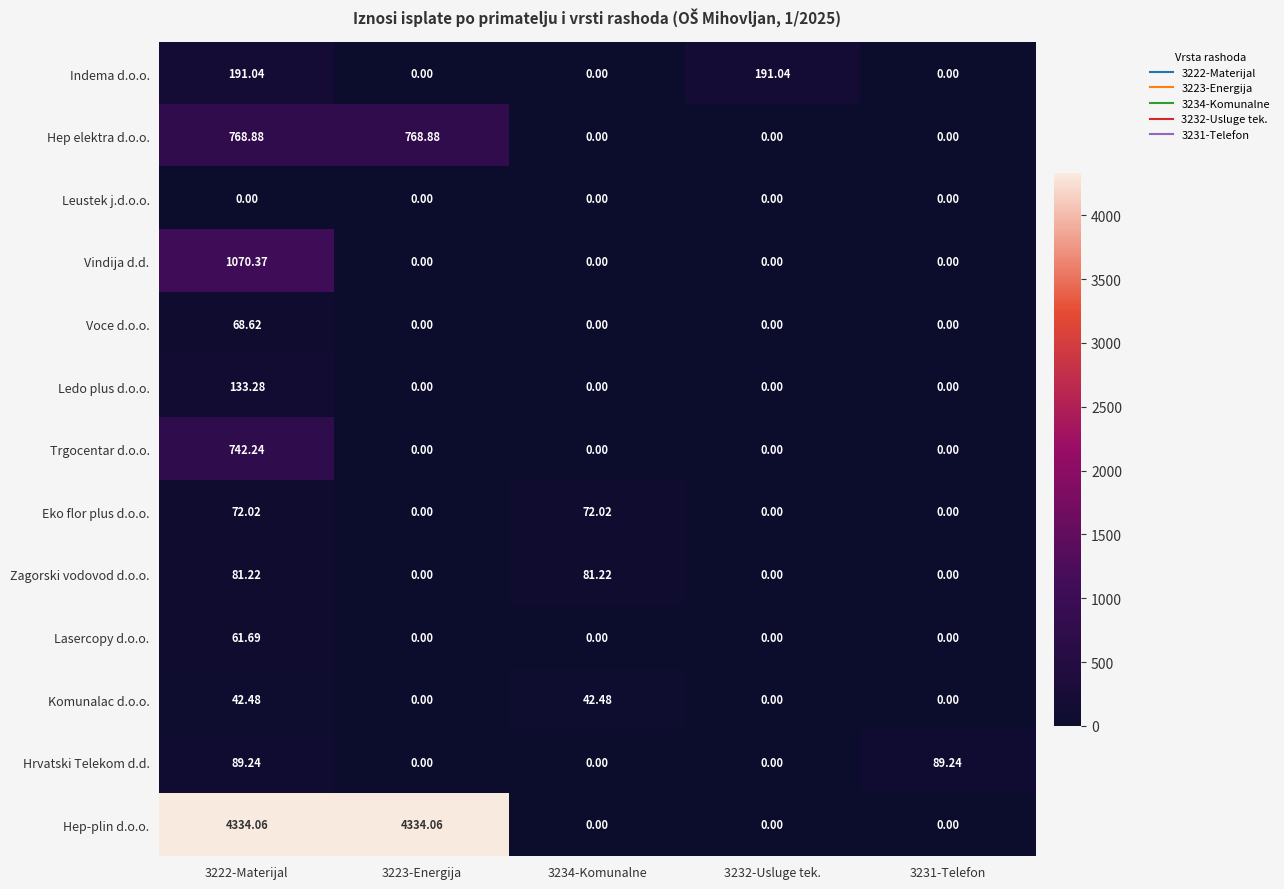

Is the value of Eko flor plus d.o.o. at 3231-Telefon greater than the value of Indema d.o.o. at 3232-Usluge tek.?

No